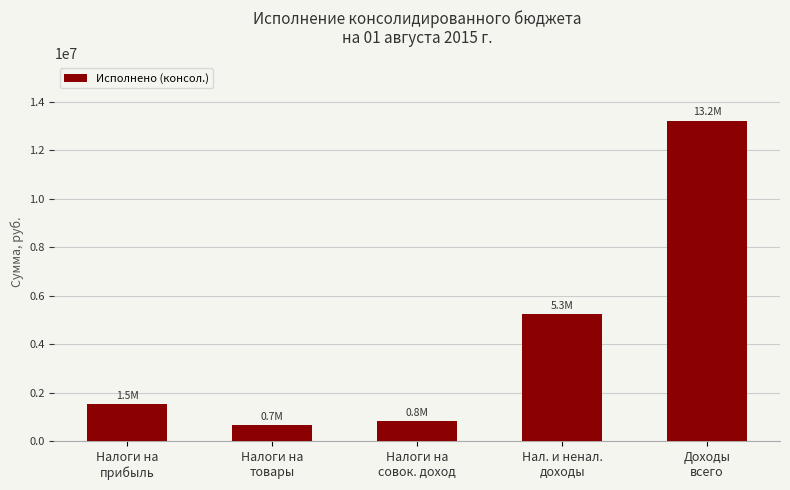

What is the sum of all values?

21556068.7